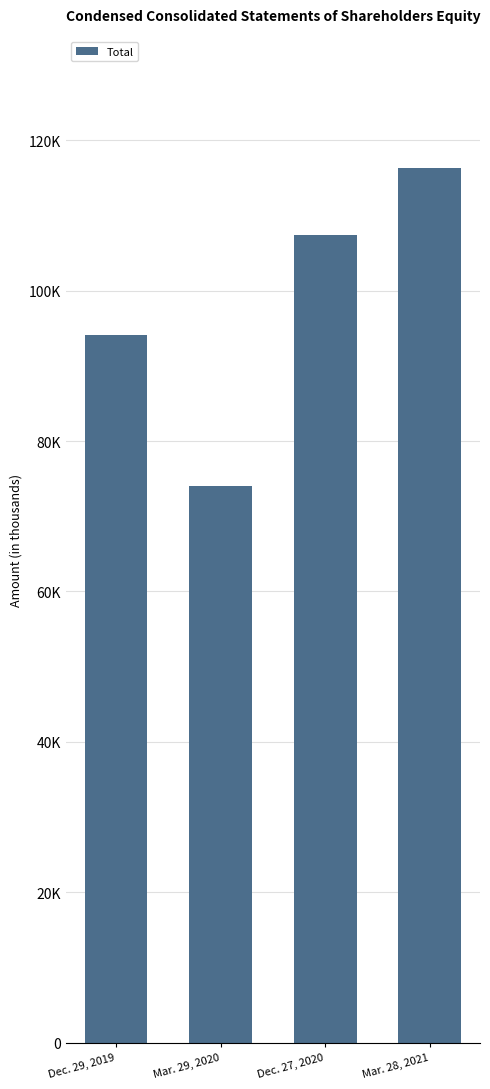

What is the average value?

98000